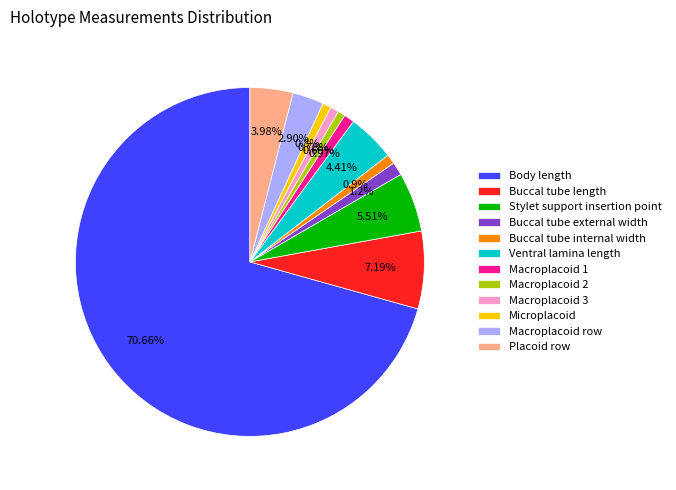

How many slices are in this pie chart?

12